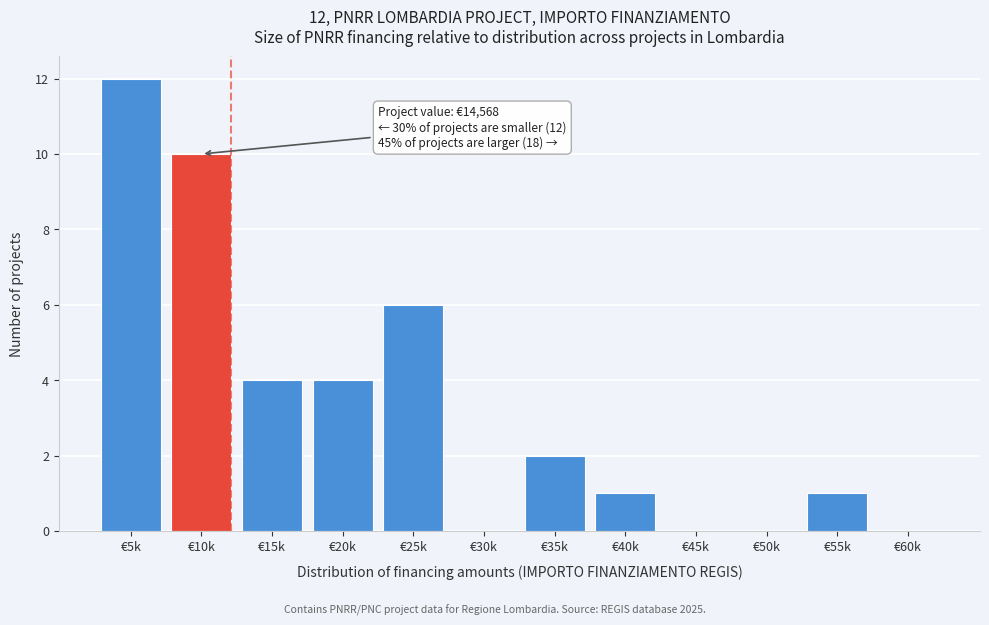

Reading left to right, list all the values displayed in this chart.

€5k=12	€10k=10	€15k=4	€20k=4	€25k=6	€30k=0	€35k=2	€40k=1	€45k=0	€50k=0	€55k=1	€60k=0